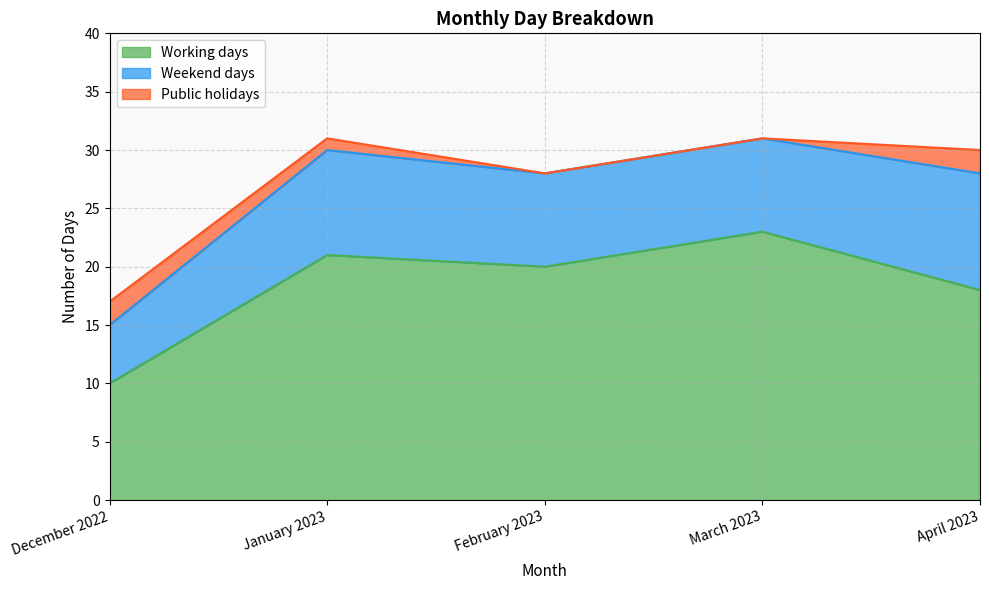

What is the difference between the highest and lowest values at April 2023?

16